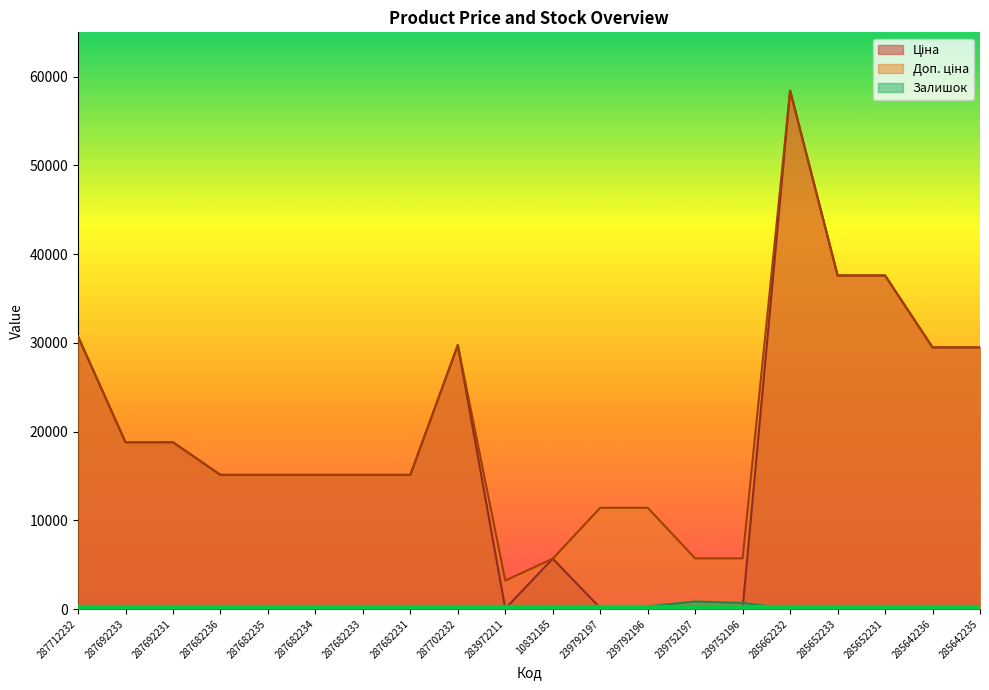

True or false: Залишок and Доп. ціна cross at least once.

False